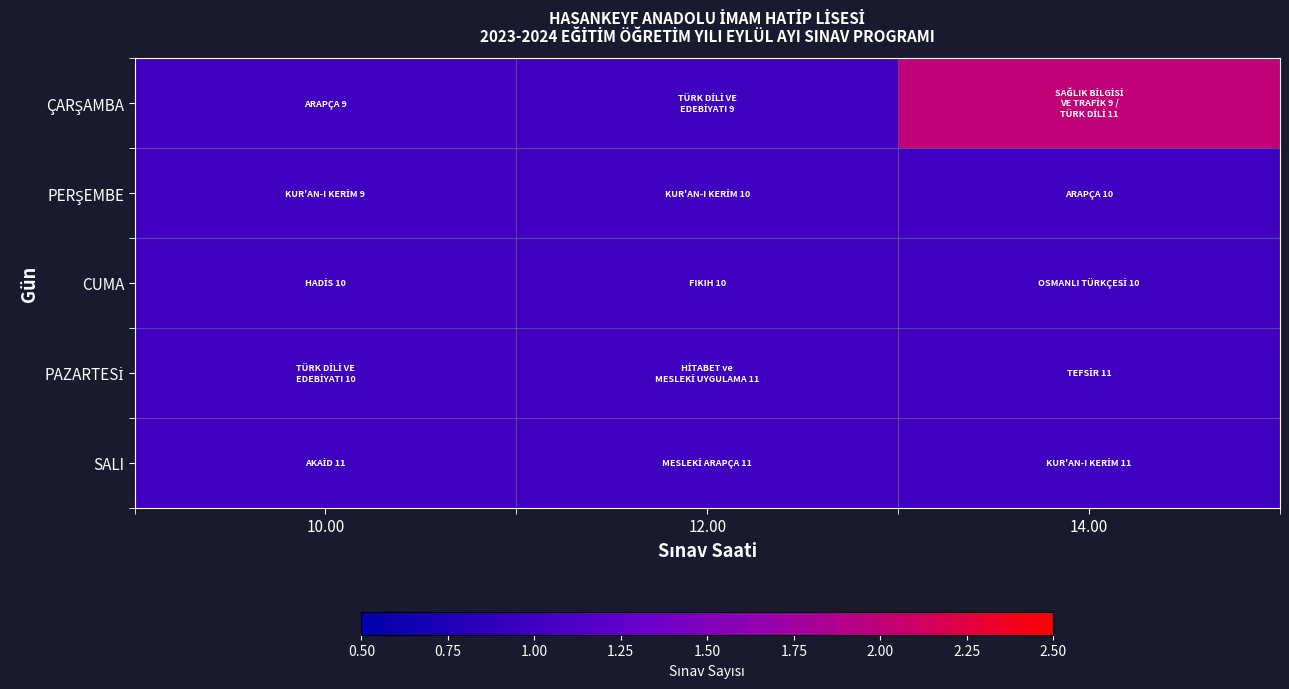

At how many categories does at least one series exceed 1?

1